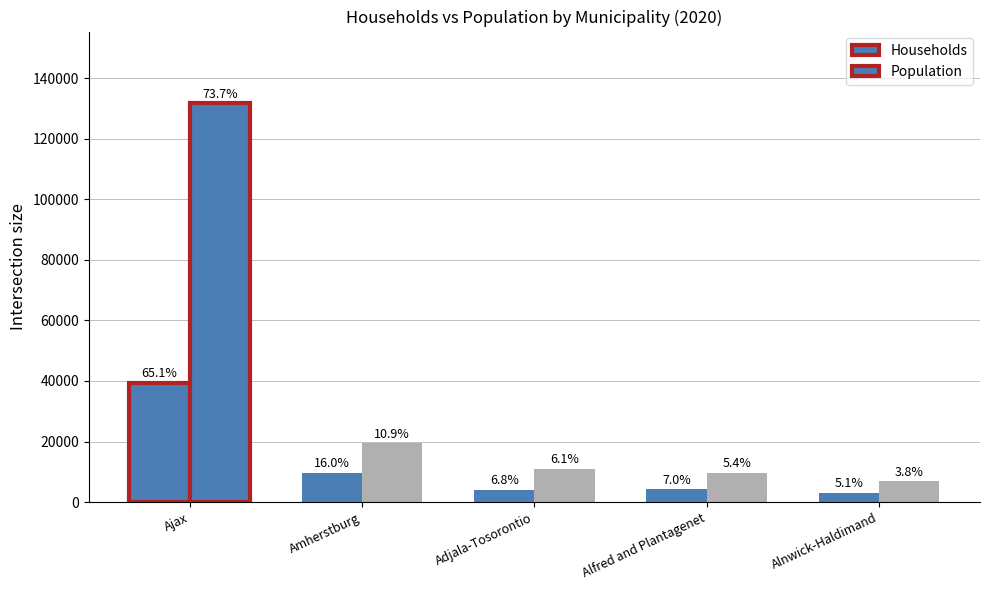

What is the difference between the Population values at Alnwick-Haldimand and Alfred and Plantagenet?

2811